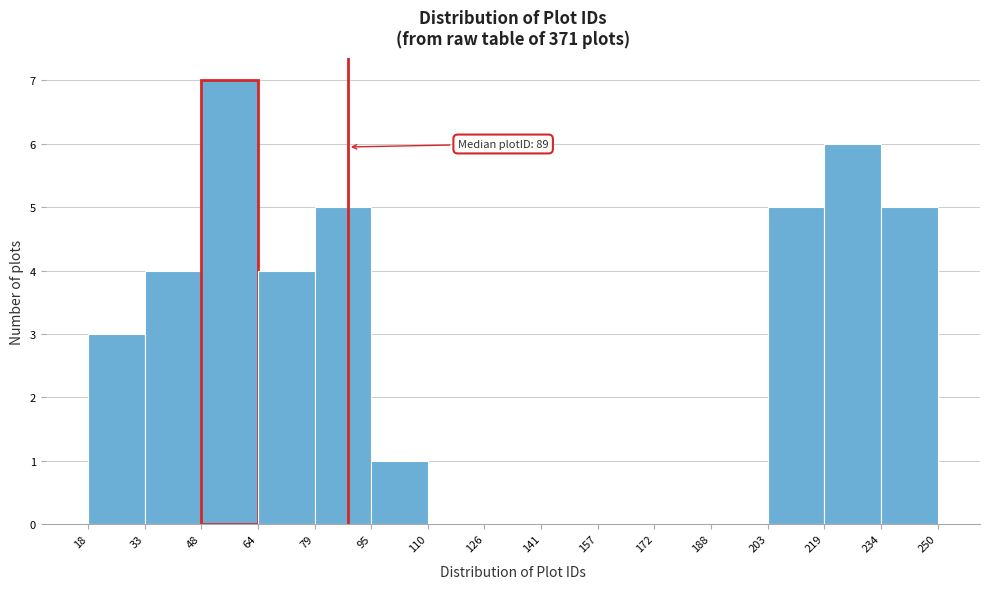

Over which range of the x-axis is the bar tallest?

48 to 64